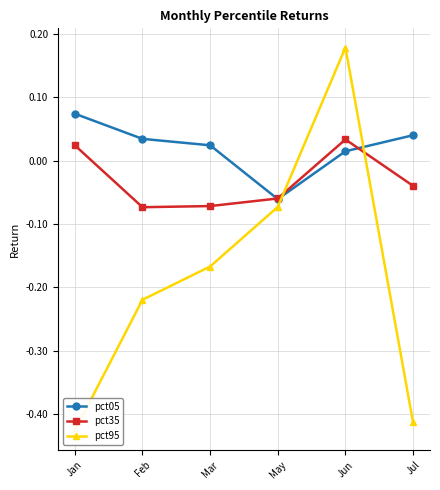

Is this an area chart (filled region under the line)?

No